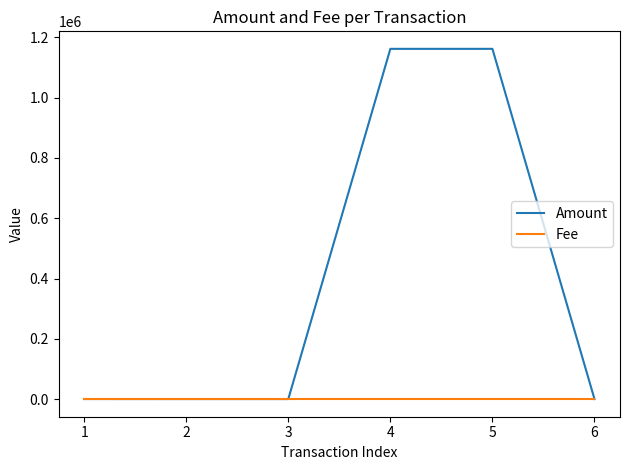

Which series has the largest range (max minus min)?

Amount